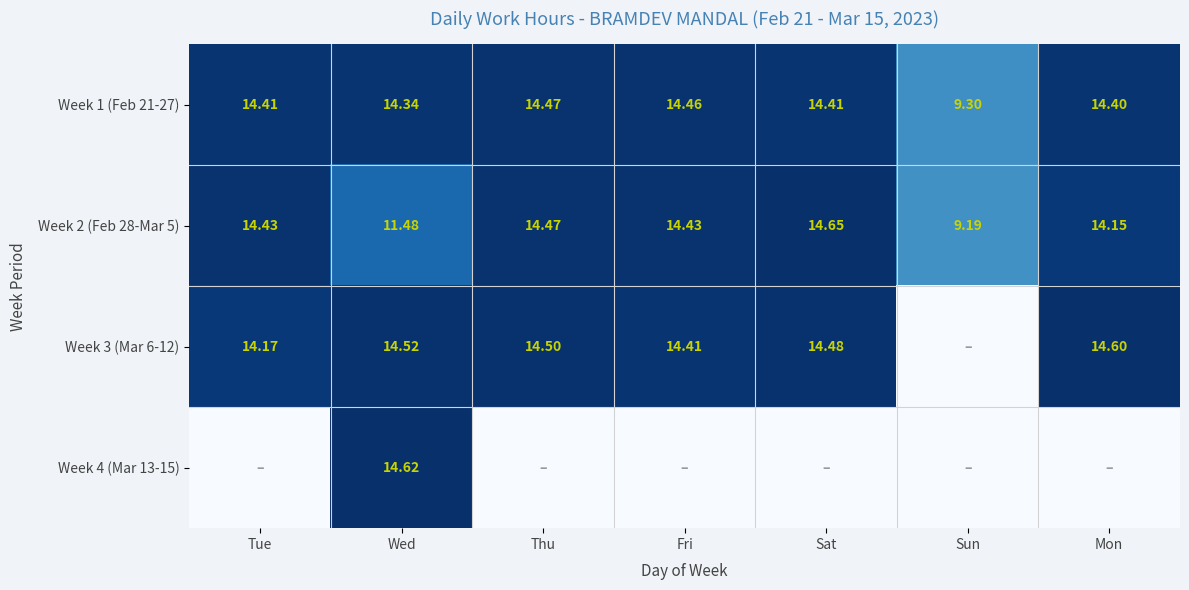

At which label does Week 1 (Feb 21-27) first exceed 14?

Tue